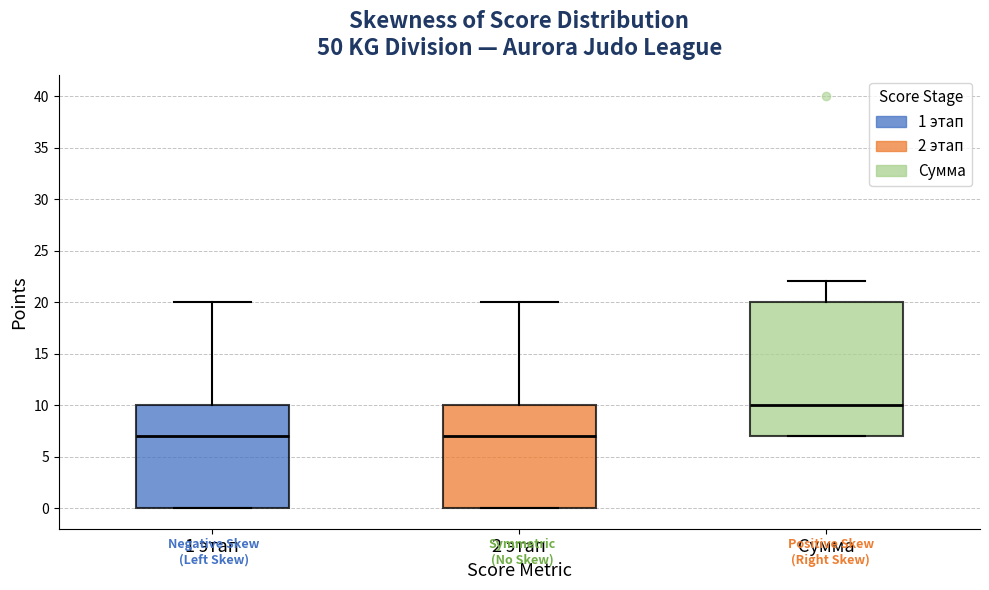

Where does the upper whisker of the box for 1 этап end on the y-axis? The values are not printed on the chart, so give them approximately, as read against the axis.

20